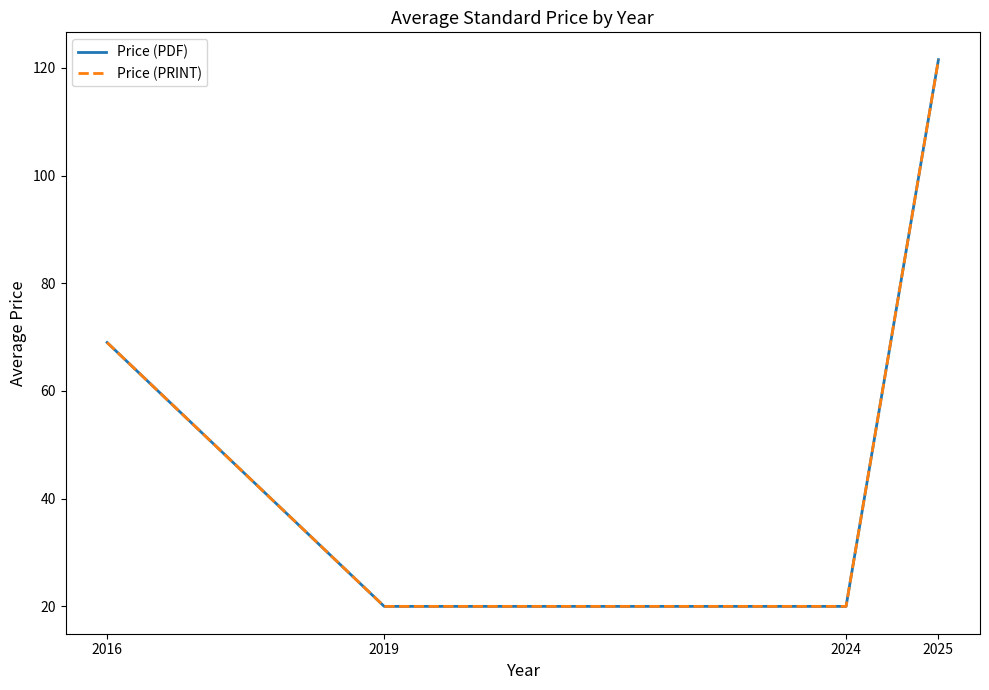

Is this an area chart (filled region under the line)?

No